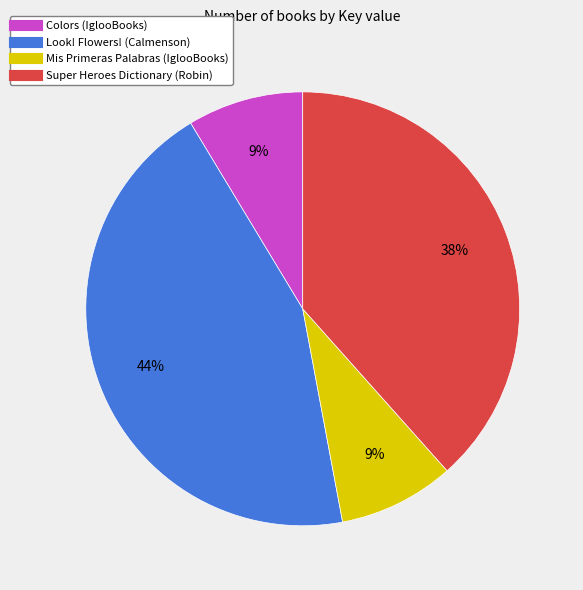

To the nearest percent, what percentage of the pie is Mis Primeras Palabras (IglooBooks)?

9%